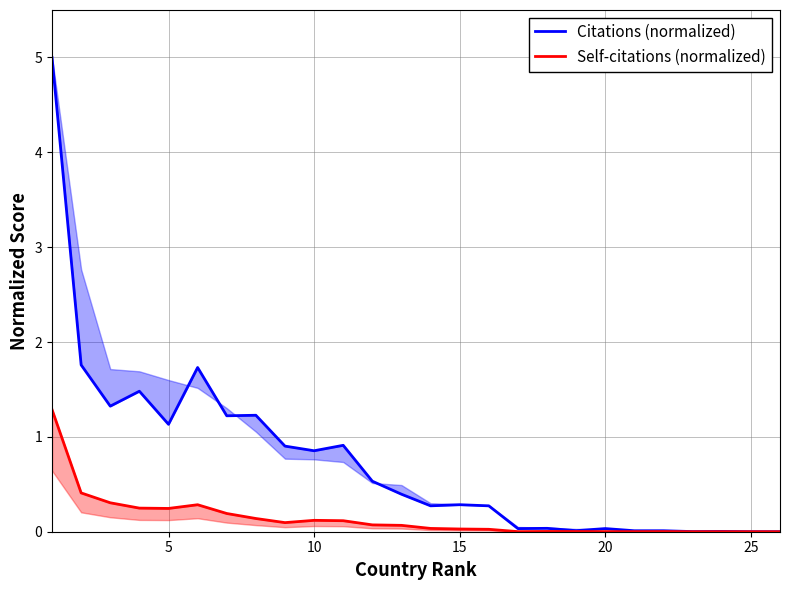

What is the label of the 21st point from the right?

25